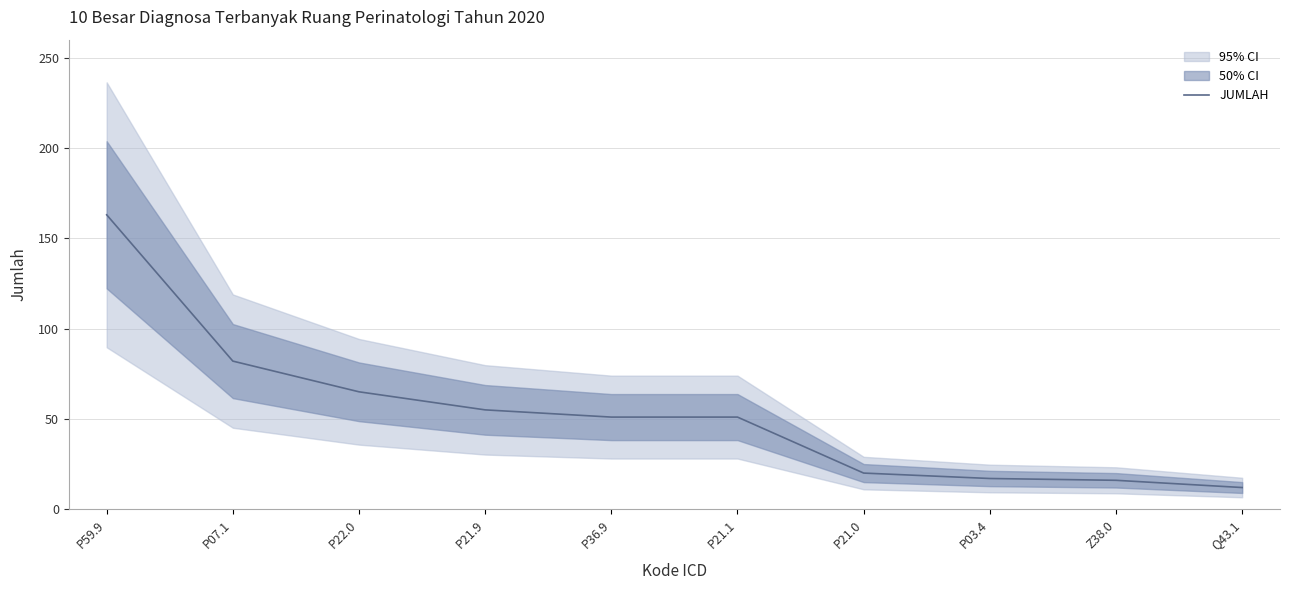

What is the label of the 3rd point from the right?

P03.4